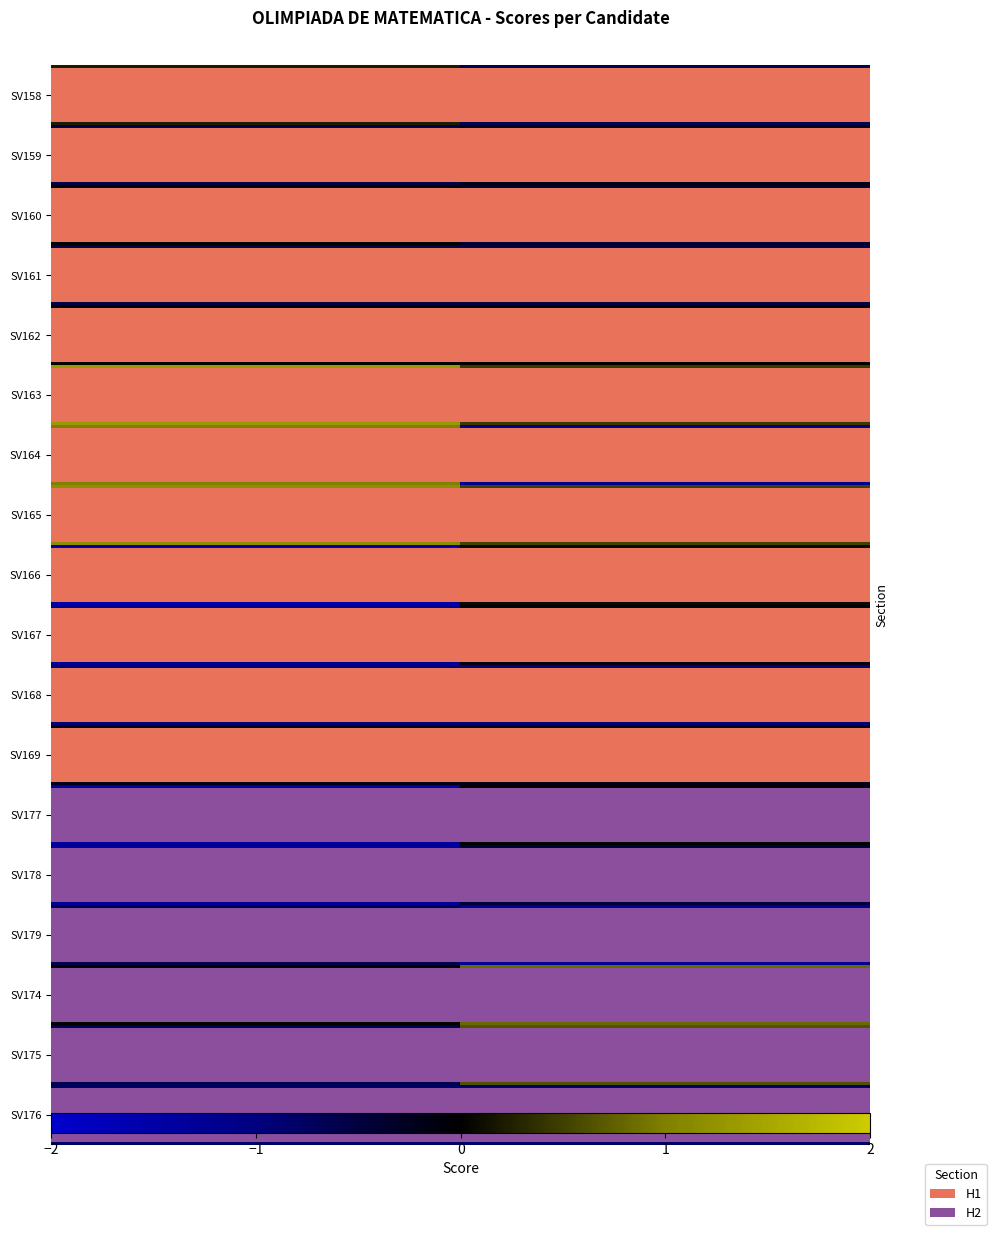

How many values in the SV162 series exceed 0?

1